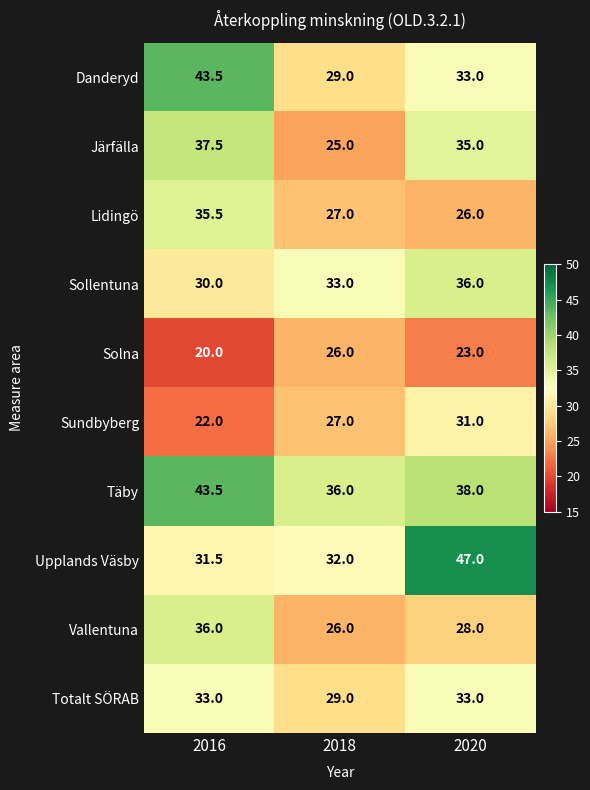

What is the smallest value displayed?

20.0